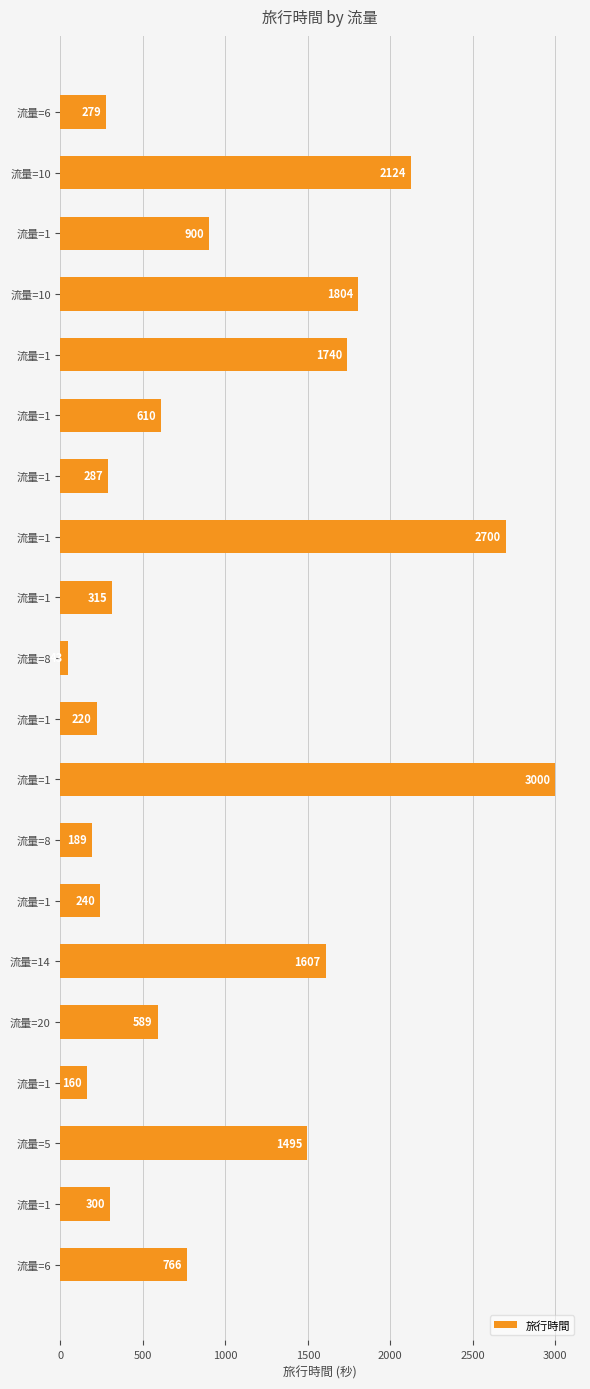

Count the number of data series in this chart.

1